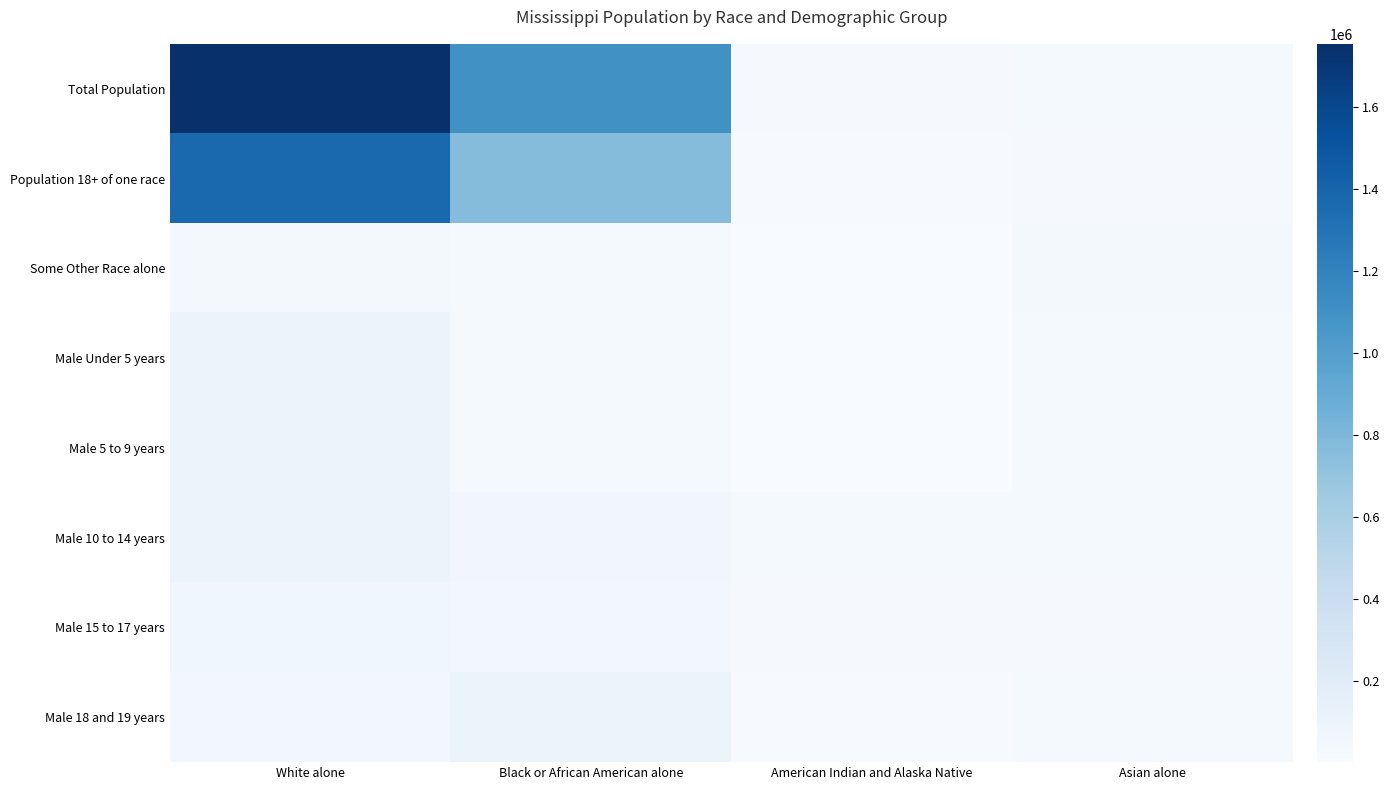

How many categories are shown in the chart?

4